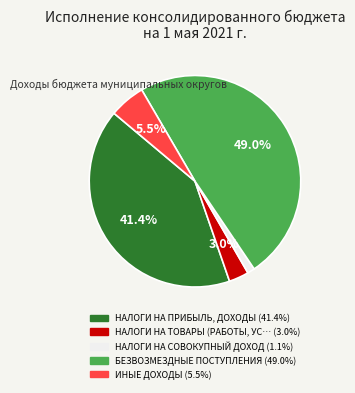

Is there any slice that represents more than half of the pie?

No